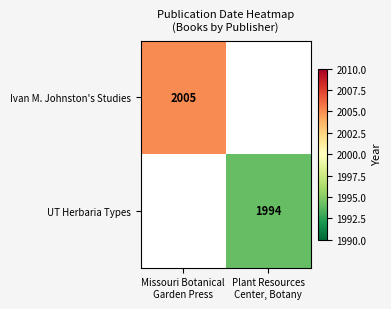

Between Missouri Botanical
Garden Press and Plant Resources
Center, Botany, which is larger?

Missouri Botanical
Garden Press